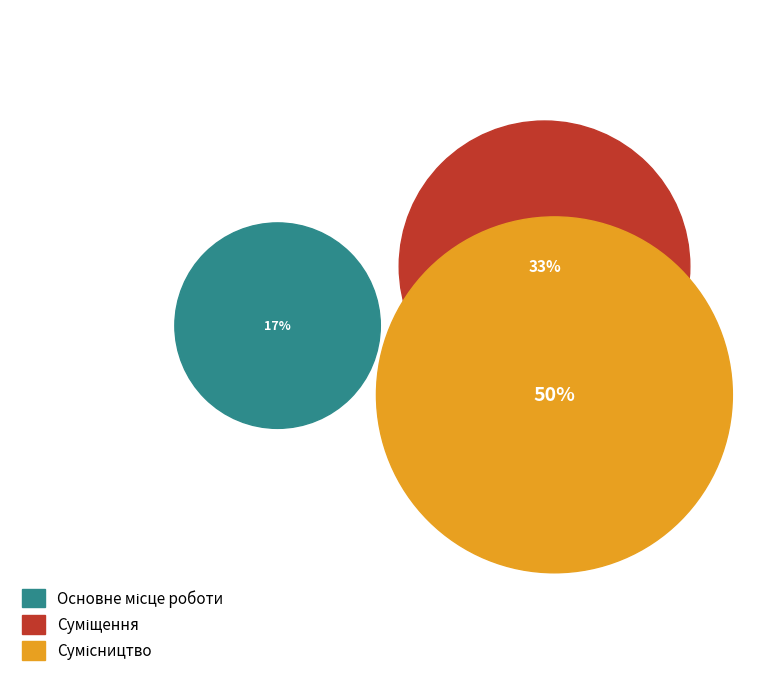

What percentage do Суміщення and Сумісництво together represent?

83.3%